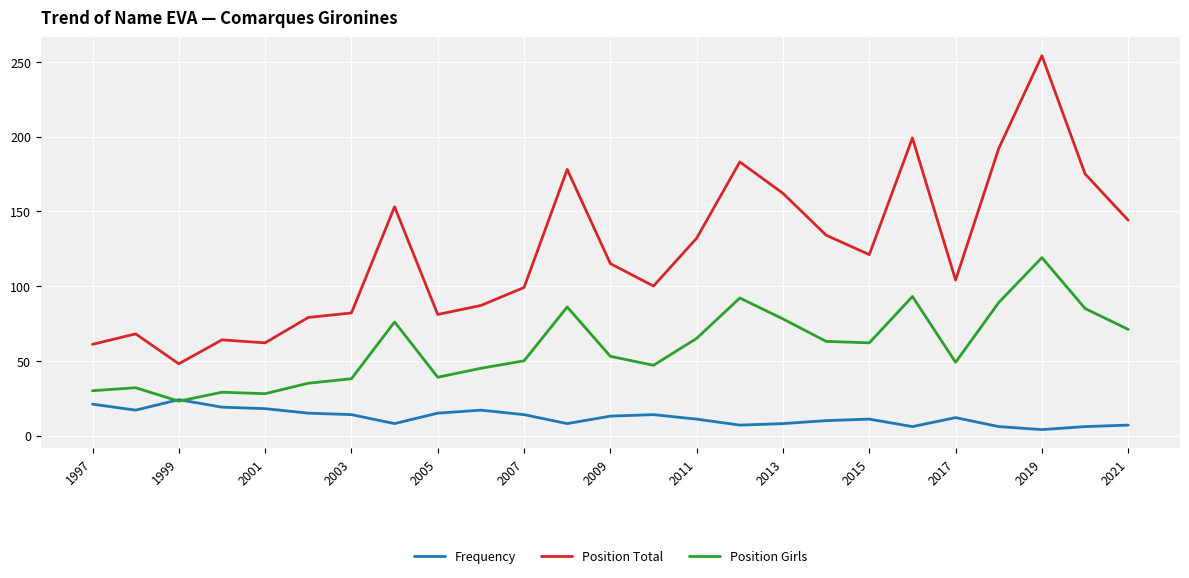

List the series in order of their peak value, highest first.

Position Total, Position Girls, Frequency